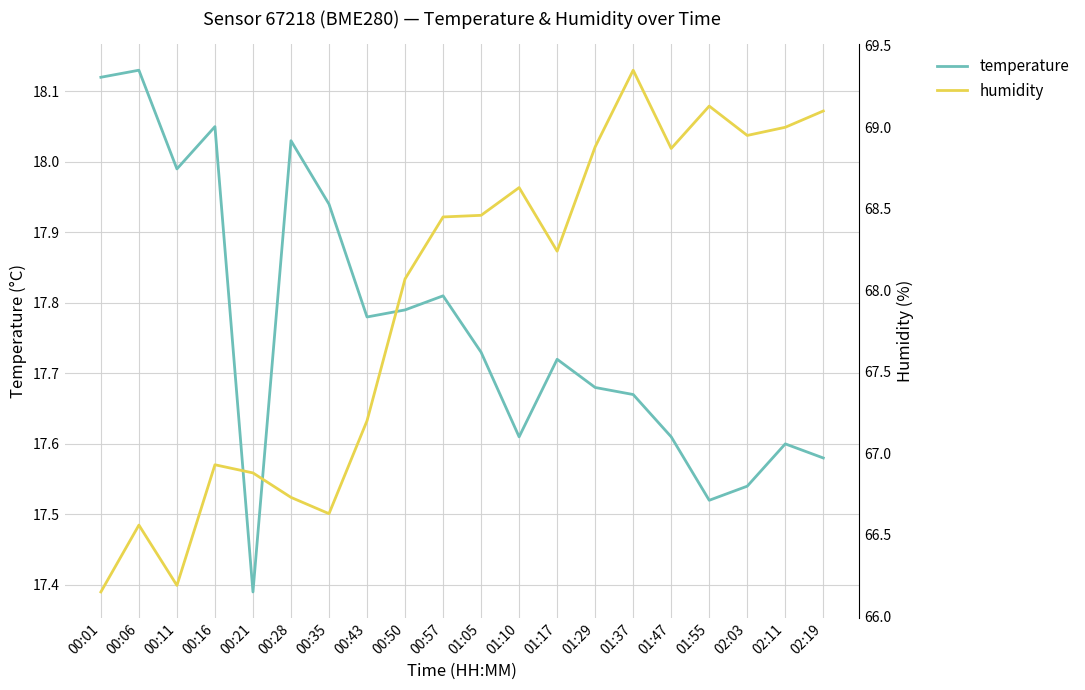

Reading left to right, what are all the values shown in this chart?

temperature: 18.1	18.1	18.0	18.1	17.4	18.0	17.9	17.8	17.8	17.8	17.7	17.6	17.7	17.7	17.7	17.6	17.5	17.5	17.6	17.6
humidity: 66.2	66.6	66.2	66.9	66.9	66.7	66.6	67.2	68.1	68.5	68.5	68.6	68.2	68.9	69.3	68.9	69.1	69.0	69.0	69.1